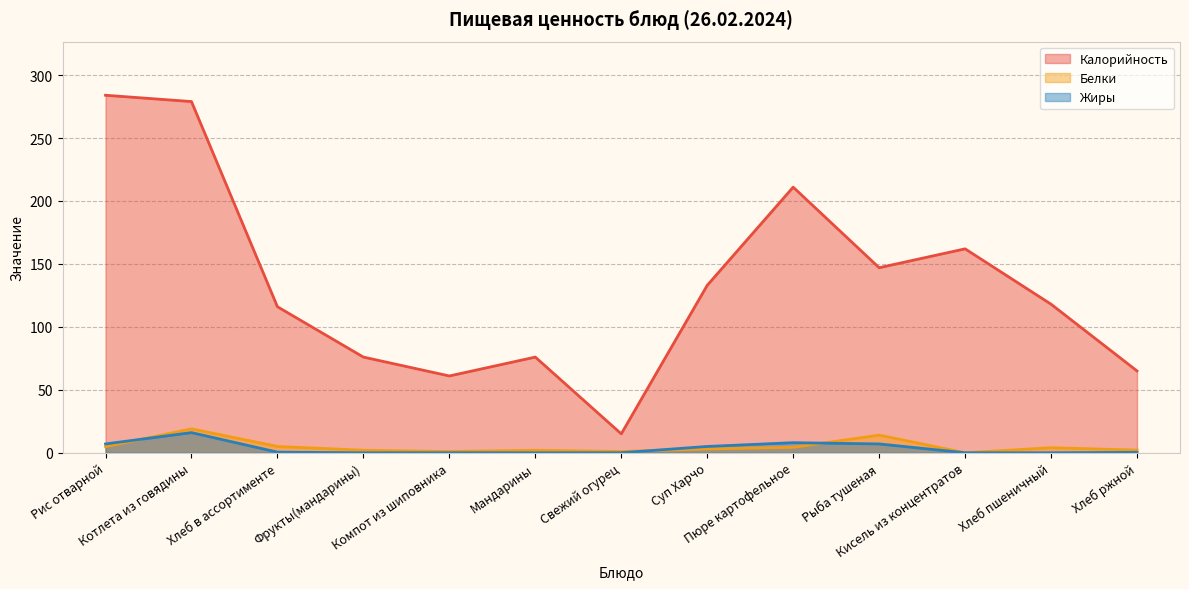

Which series changed the most between Фрукты(мандарины) and Суп Харчо?

Калорийность